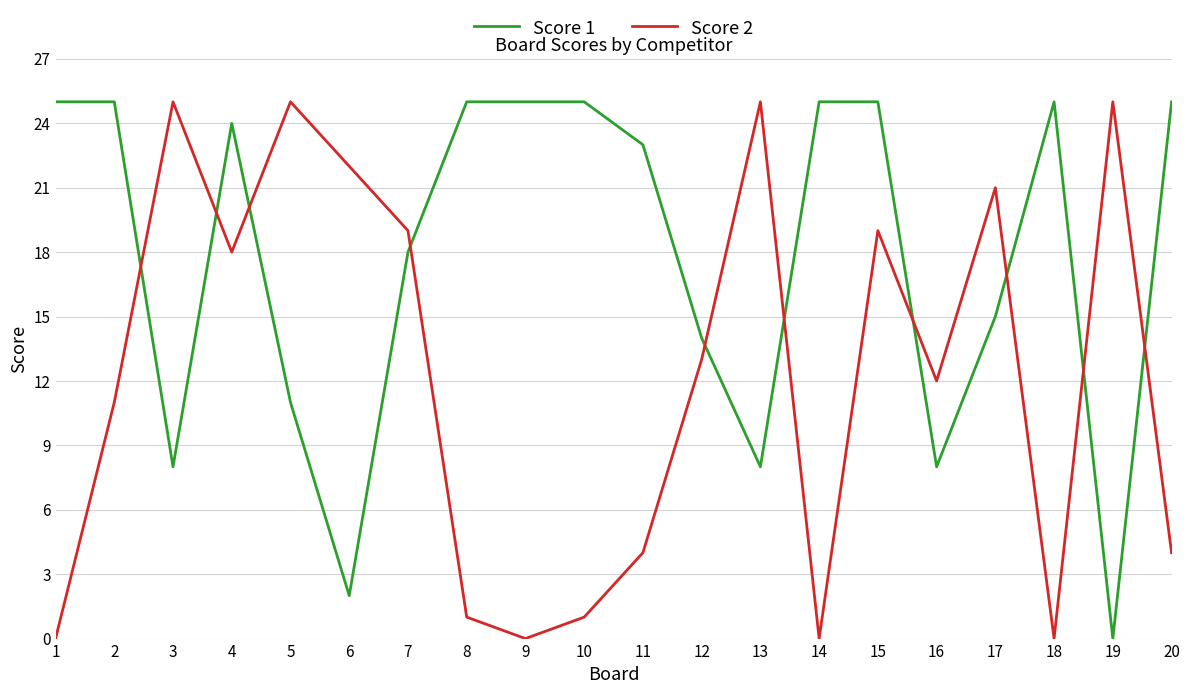

How many categories are shown in the chart?

20